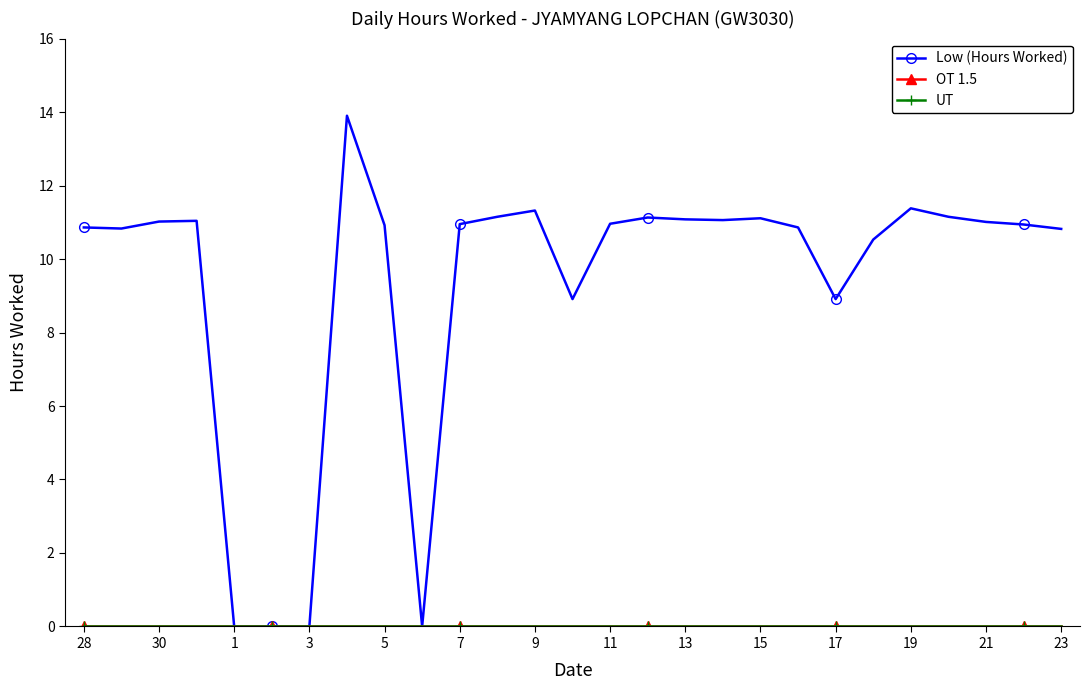

Is this an area chart (filled region under the line)?

No